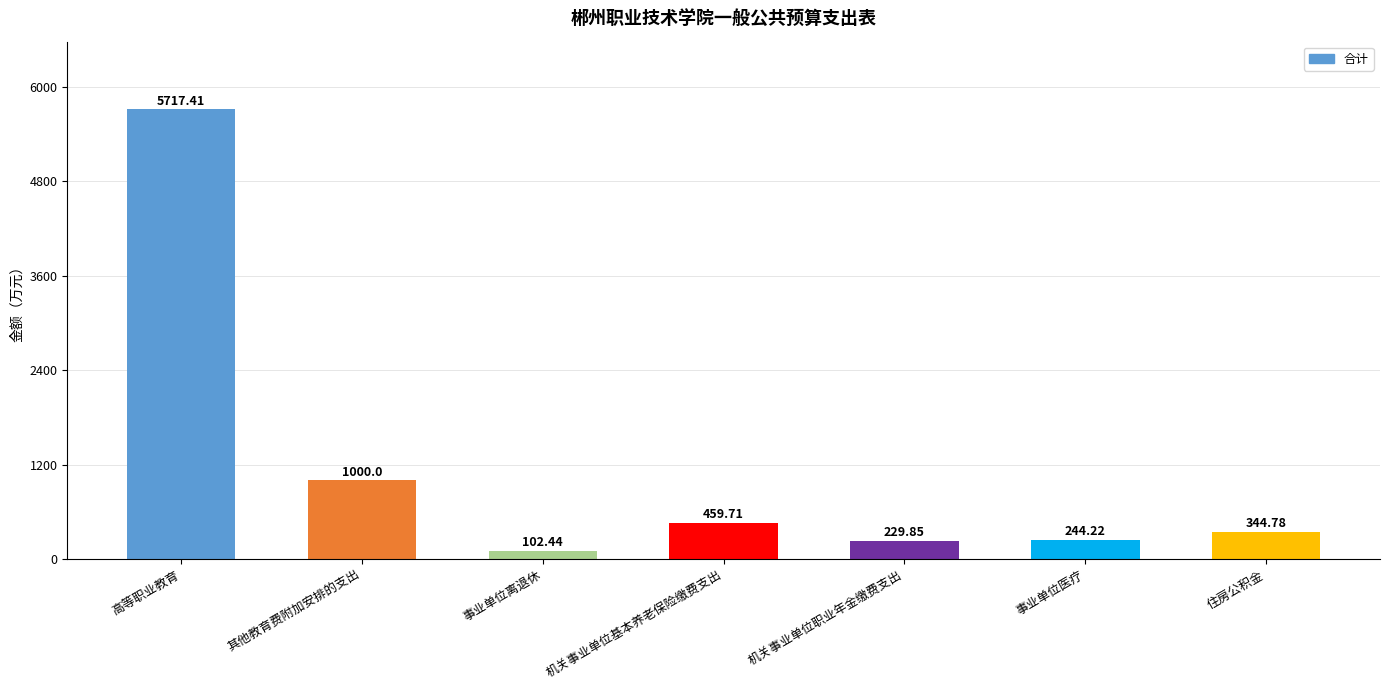

What is the maximum value shown in the chart?

5717.4